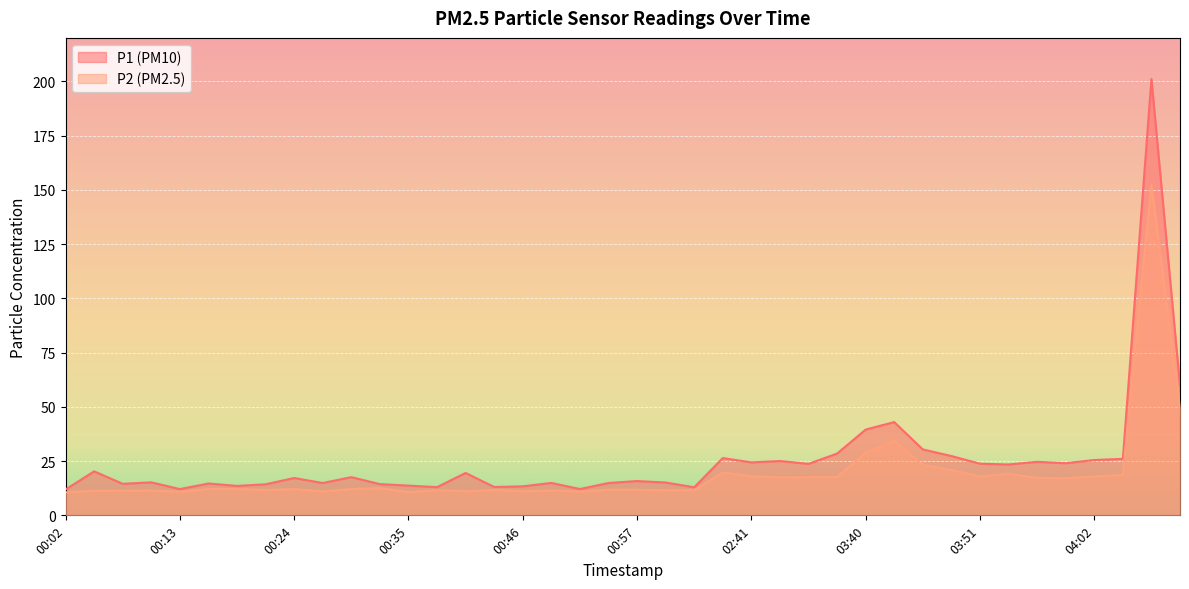

Read the P1 value at 00:13.

12.1